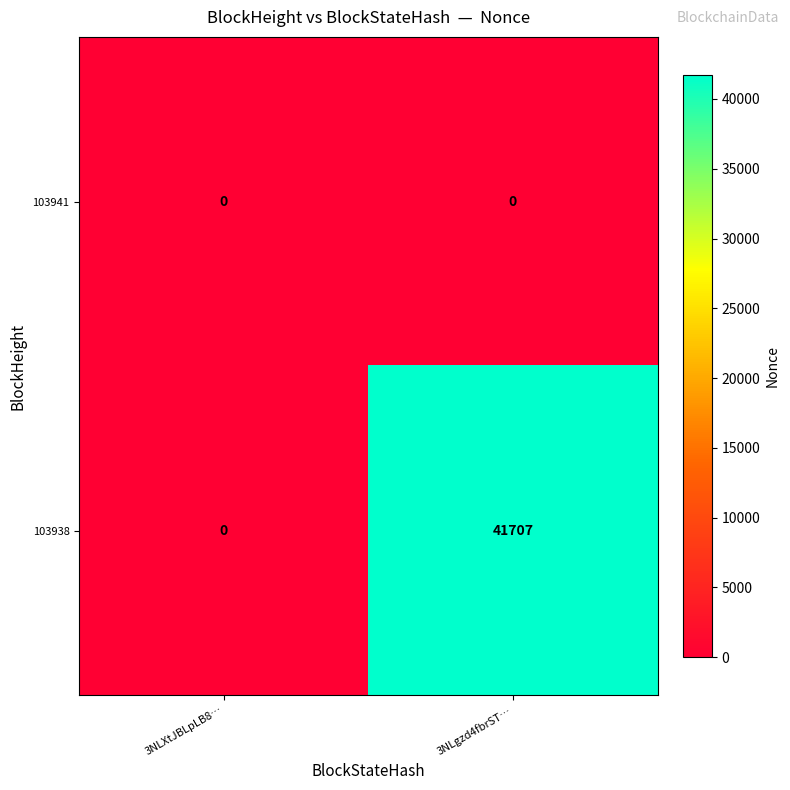

True or false: 103938 has a value of 16645 at 3NLXtJBLpLB8….

False